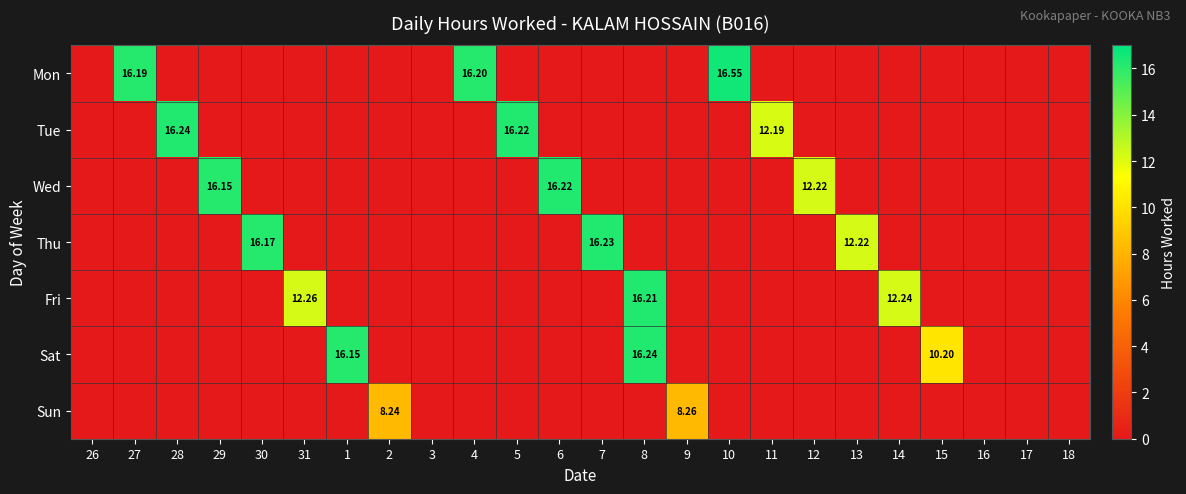

How many categories are shown in the chart?

24